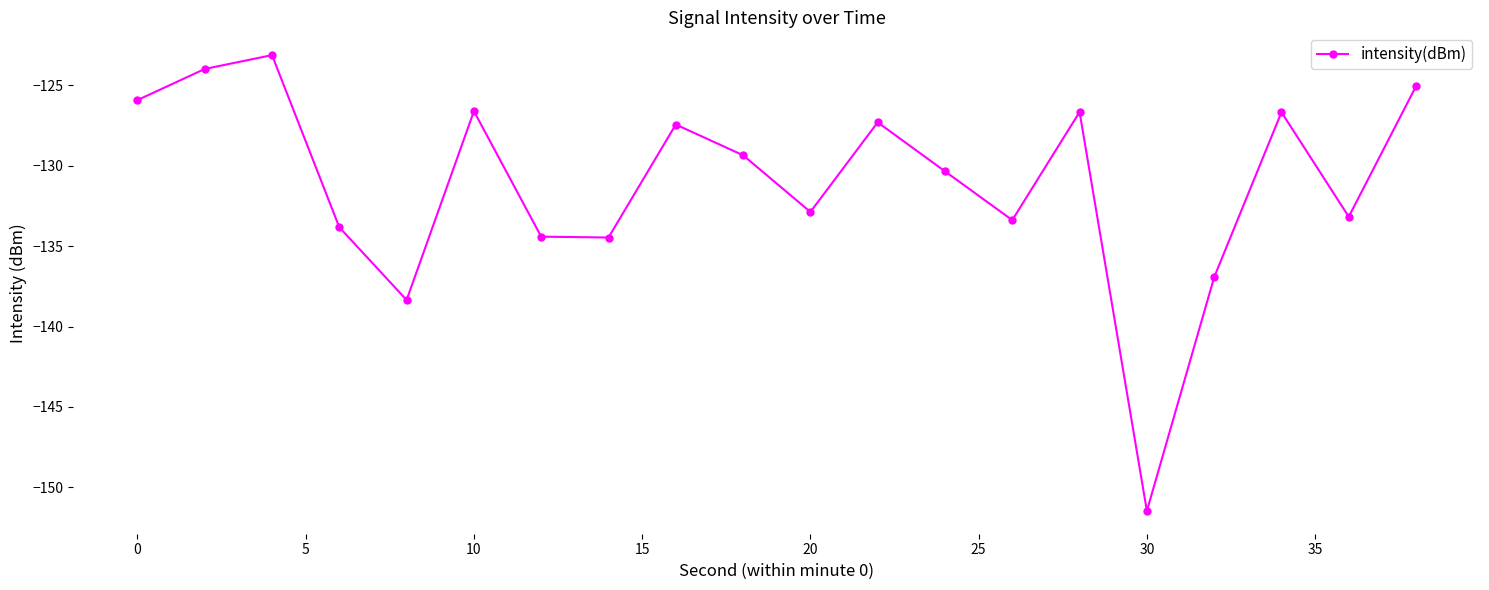

How many points are lower than both their immediate neighbors (excluding endpoints)?

6